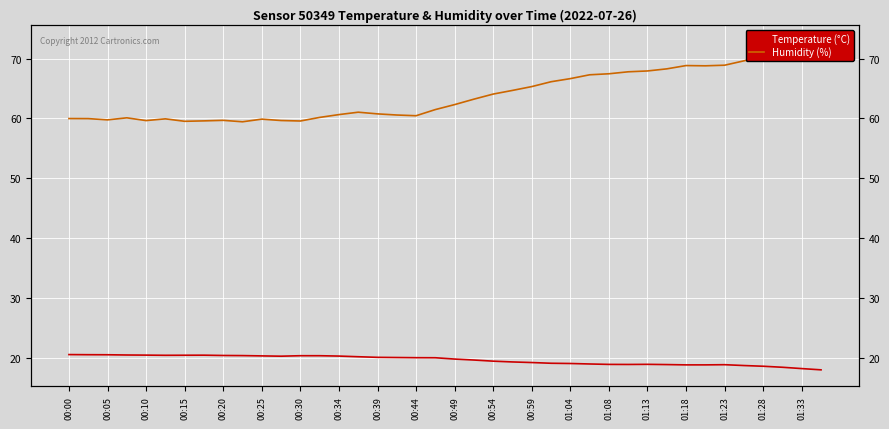

How many interior local peaks does the Temperature (°C) series have?

3